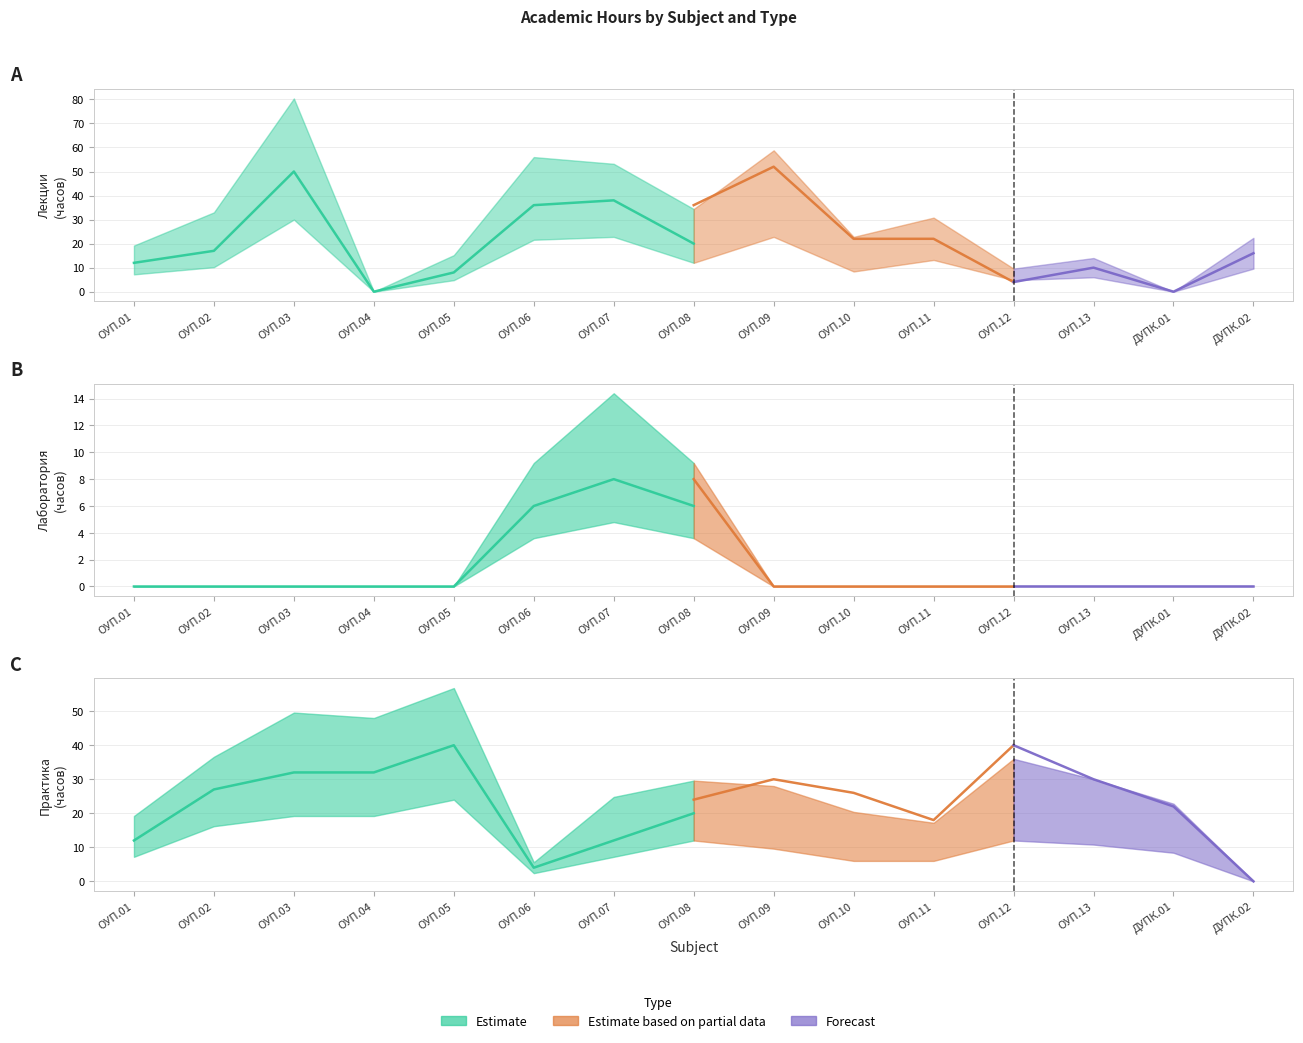

True or false: Пр (Сем 4) has a value of 60 at ОУП.12.

False